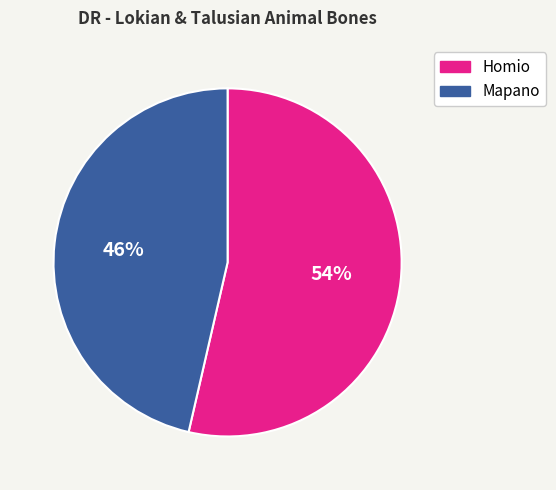

Is the sum of Mapano and Homio greater than half?

Yes